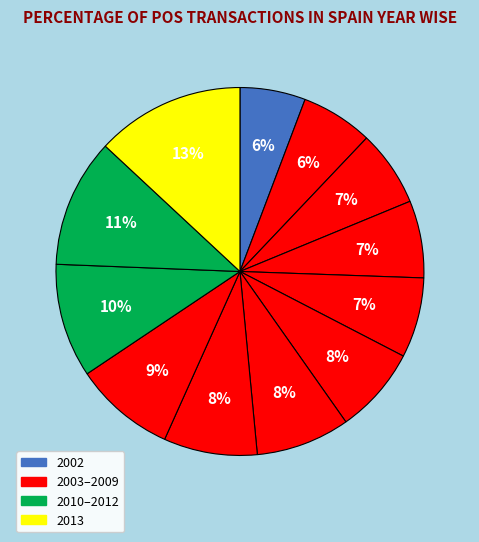

Rank the categories by value from highest to lowest.

2013, 2012, 2011, 2010, 2008, 2009, 2007, 2006, 2005, 2004, 2003, 2002